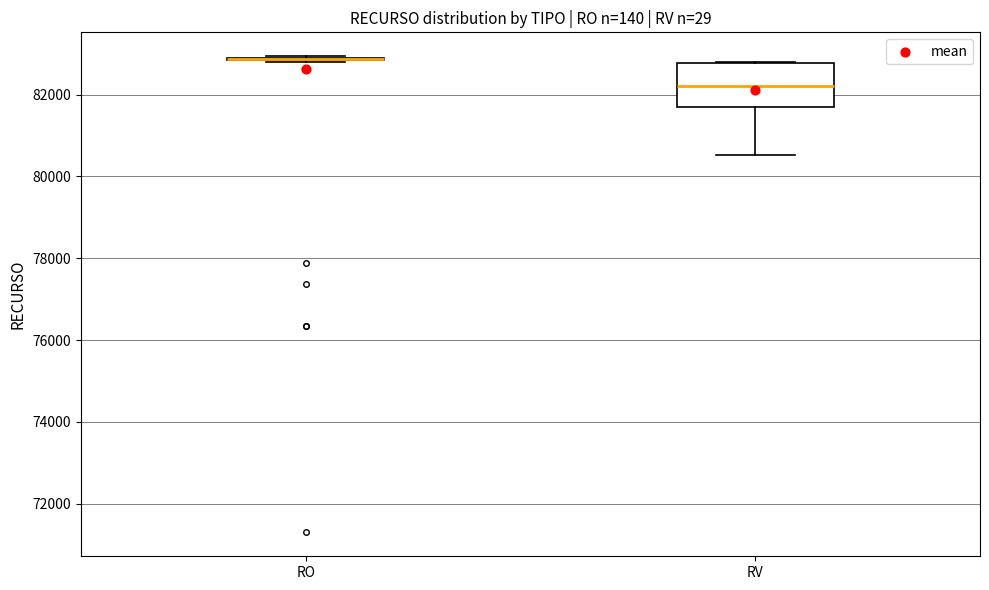

Reading left to right, transcribe this box plot: for each box, give where its median line is, the range the box spans, and where its two whiskers end, as read against the y-axis. The values are not printed on the chart, so give them approximately, as read against the axis.

RO: box collapsed to a line at 82800, whiskers 82800 to 83000
RV: median 82200, box 81600 to 82800, whiskers 80600 to 82800